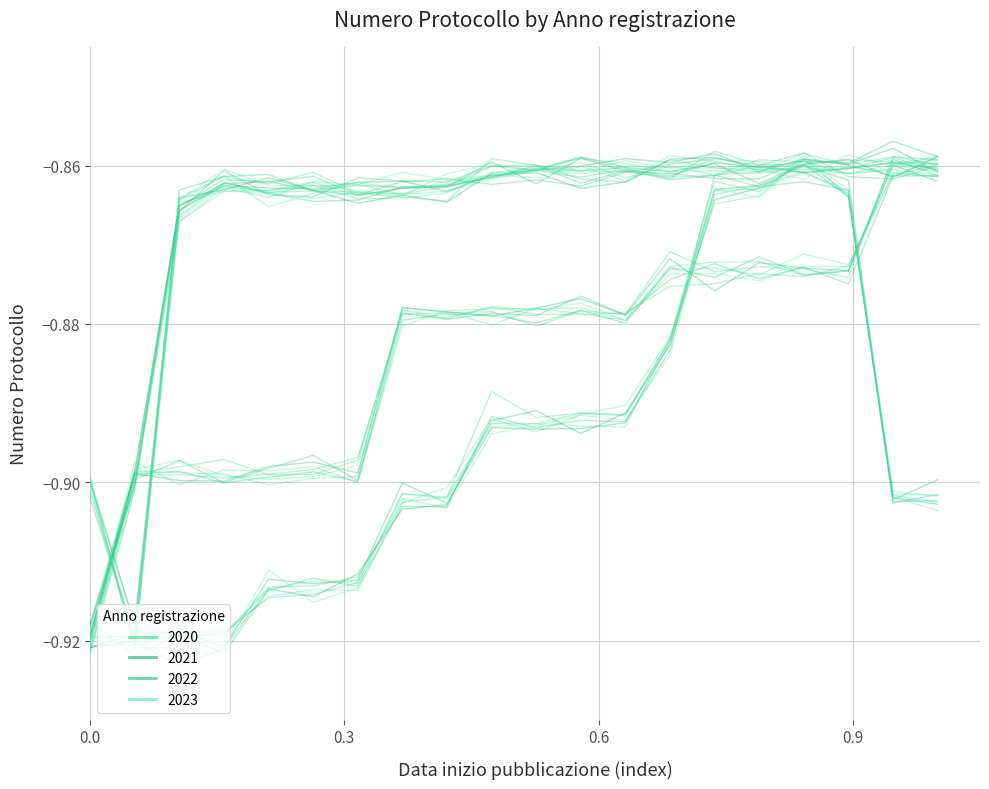

At which category does 2021 reach its first local peak?

0.3